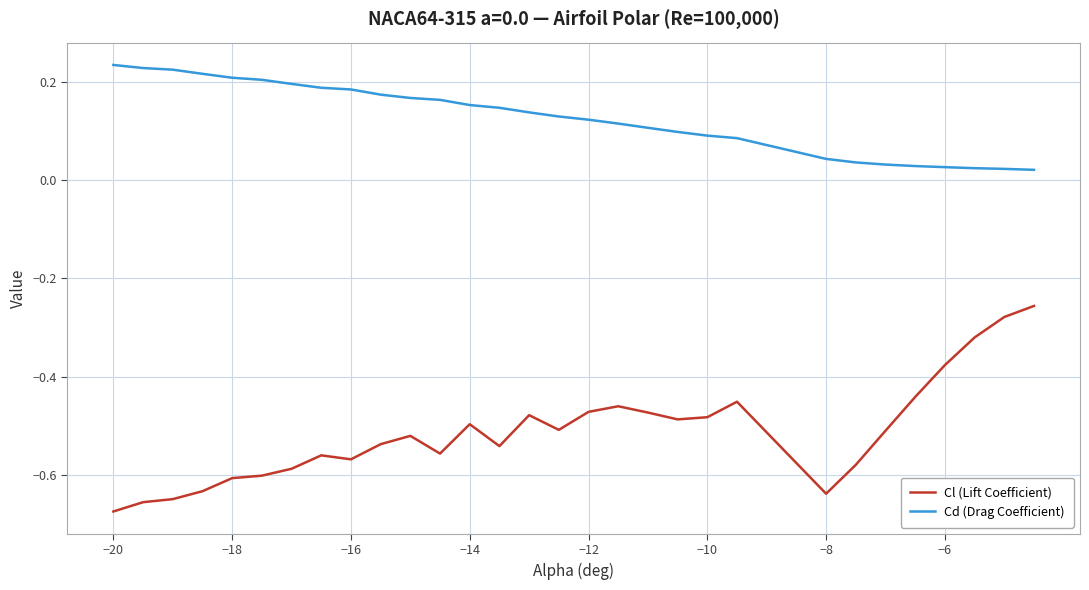

True or false: Cl (Lift Coefficient) and Cd (Drag Coefficient) intersect in this chart.

False